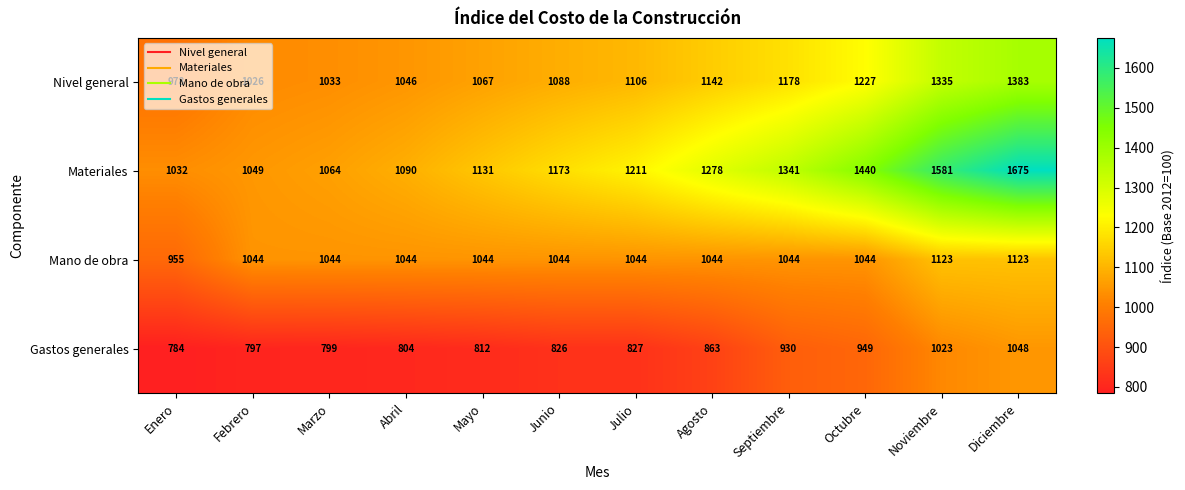

What is the difference between the second highest and second lowest values in the Nivel general series?

309